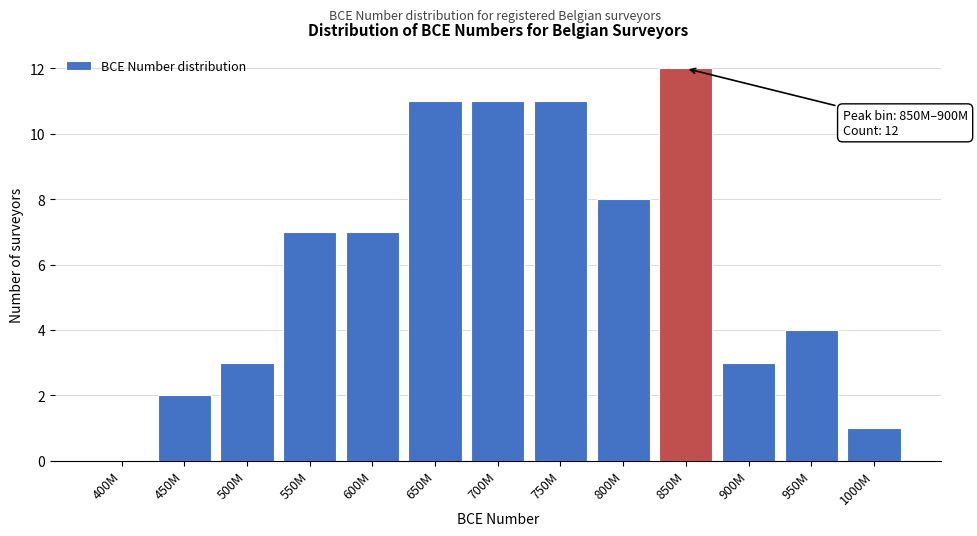

Reading left to right, what are all the values shown in this chart?

400M=0	450M=2	500M=3	550M=7	600M=7	650M=11	700M=11	750M=11	800M=8	850M=12	900M=3	950M=4	1000M=1